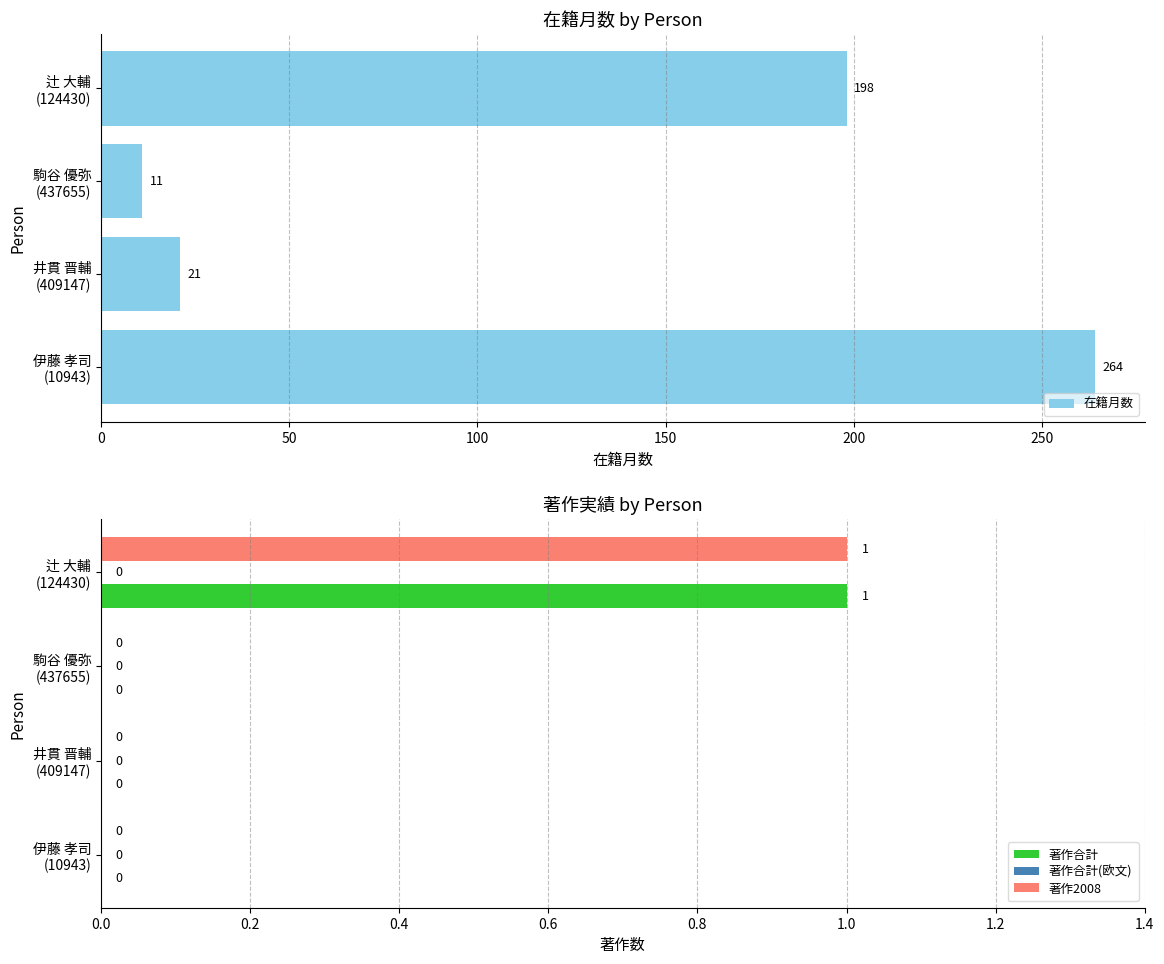

What is the maximum value for 在籍月数?

264